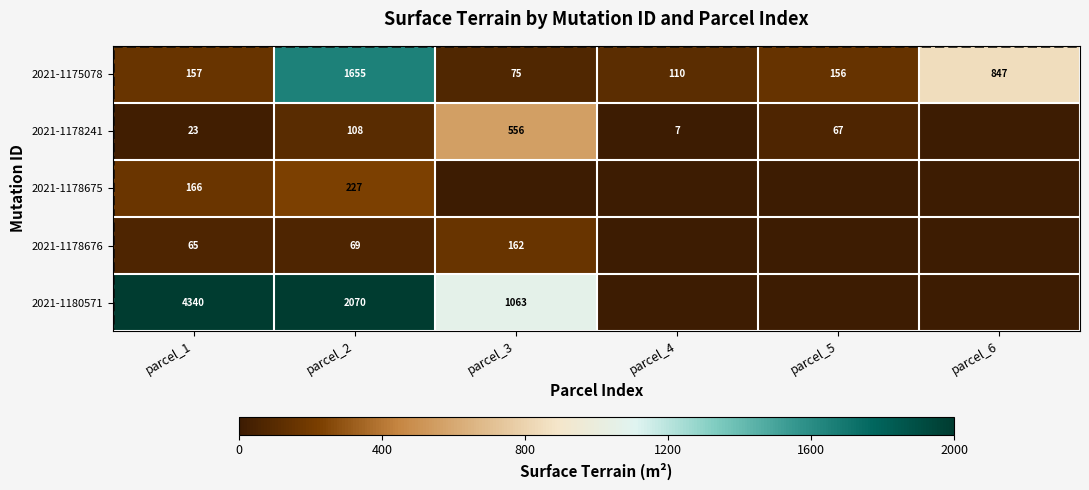

Which has a higher value, parcel_3 or parcel_5?

parcel_5